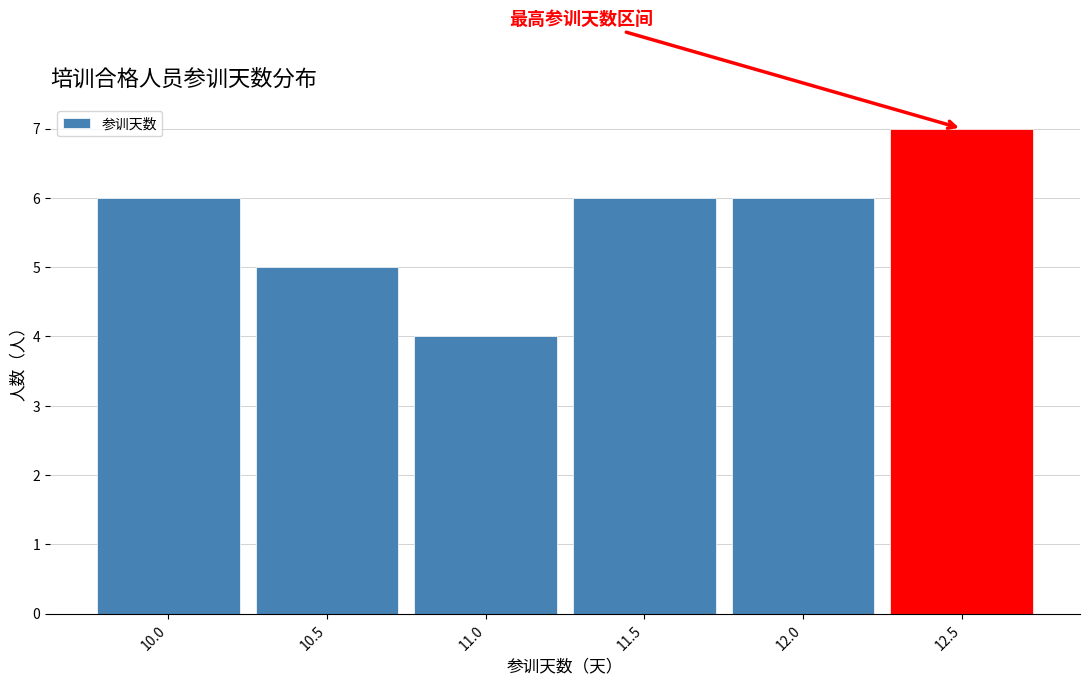

Reading left to right, transcribe this chart: for each bar, give the range it covers on the x-axis and its height. The values are not printed on the chart, so give them approximately, as read against the axis.

9.75 to 10.25: 6
10.25 to 10.75: 5
10.75 to 11.25: 4
11.25 to 11.75: 6
11.75 to 12.25: 6
12.25 to 12.75: 7